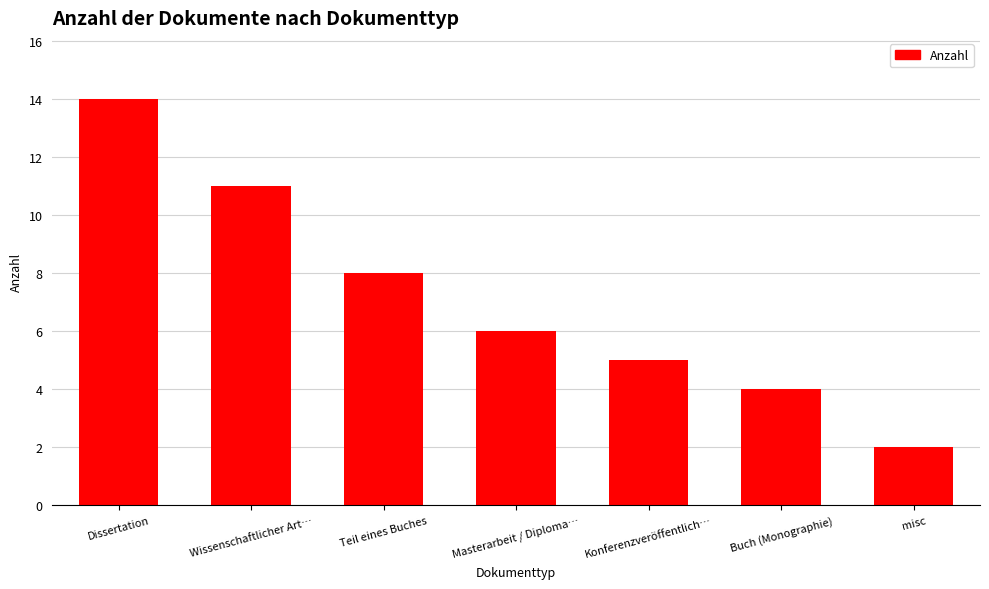

What is the difference between the maximum and minimum values?

12